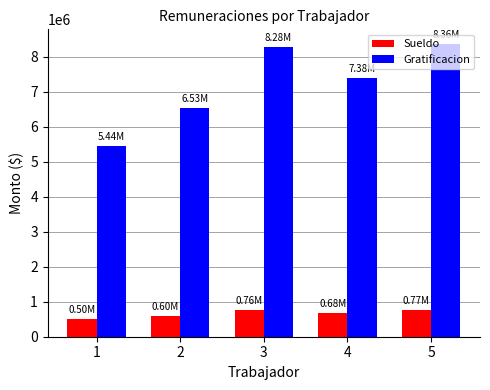

What is the total value across all series at 4?

8060940.1